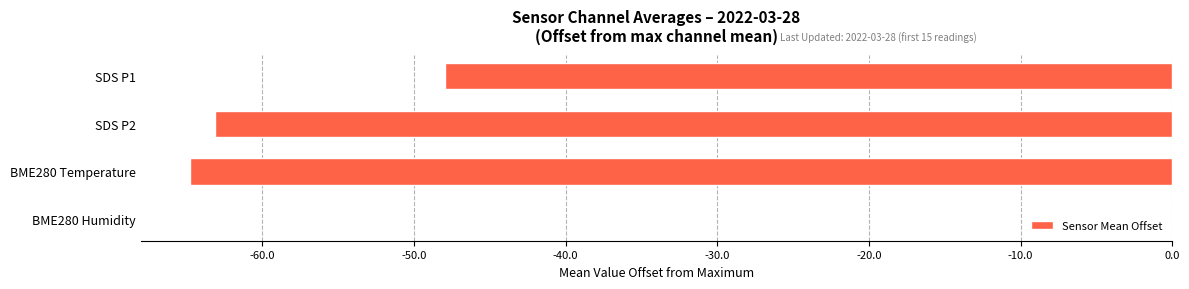

Reading bottom to top, list all the values displayed in this chart.

BME280 Humidity=0.0	BME280 Temperature=-64.8	SDS P2=-63.1	SDS P1=-47.9